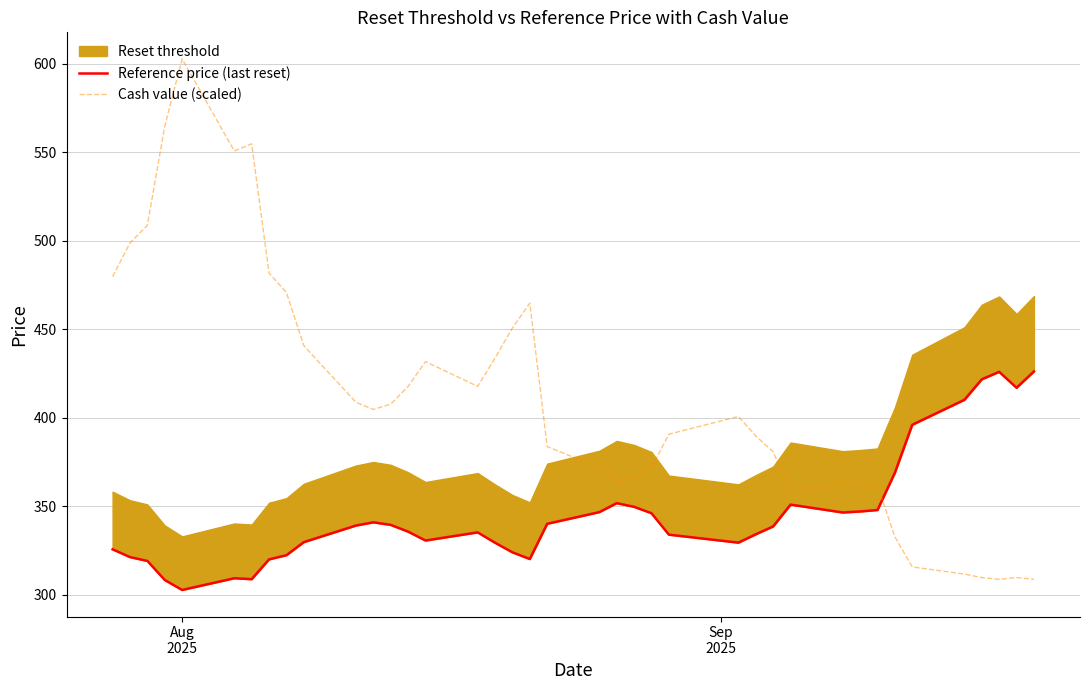

How many categories are shown in the chart?

39